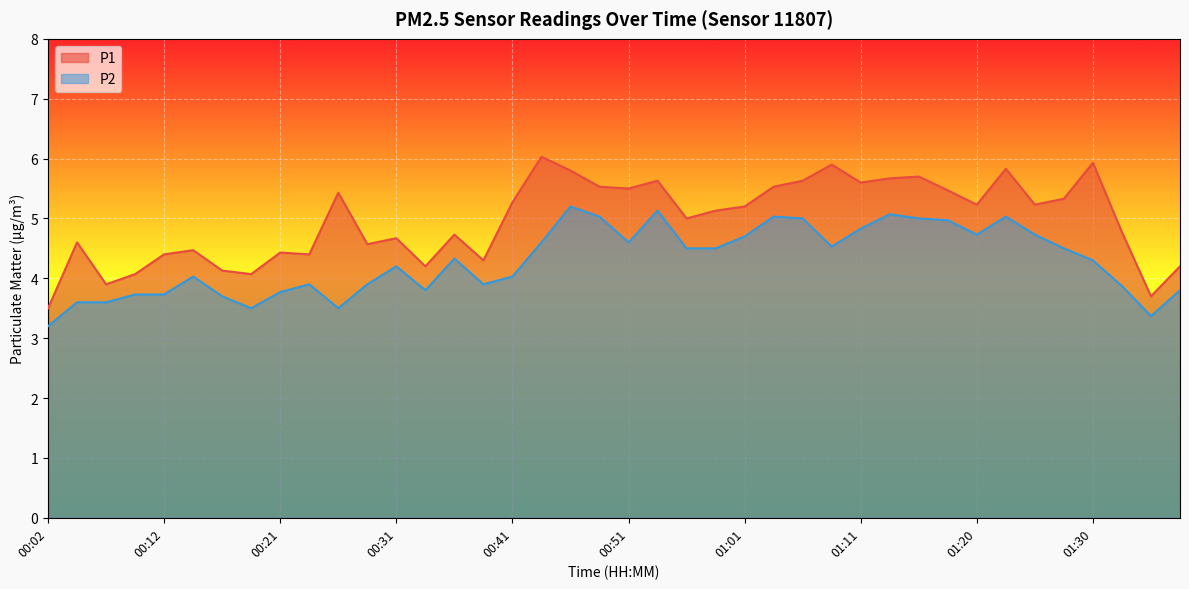

Does the chart display data point markers on the line(s)?

No